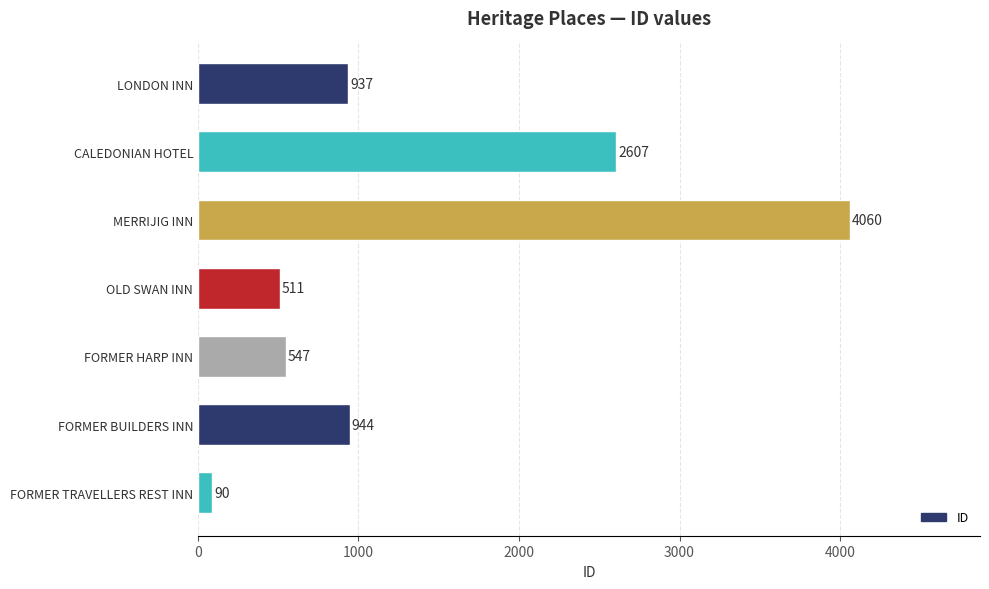

Reading bottom to top, transcribe all the data shown in this chart.

90	944	547	511	4060	2607	937